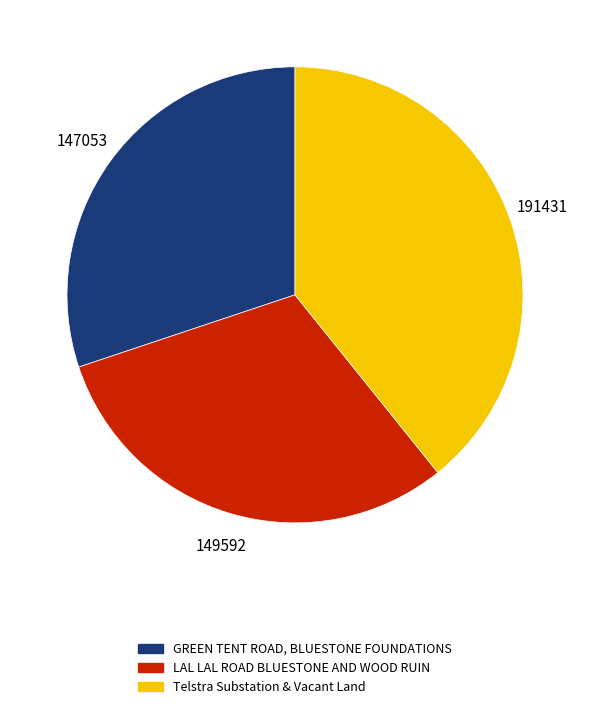

Rank the categories by value from lowest to highest.

GREEN TENT ROAD, BLUESTONE FOUNDATIONS, LAL LAL ROAD BLUESTONE AND WOOD RUIN, Telstra Substation & Vacant Land